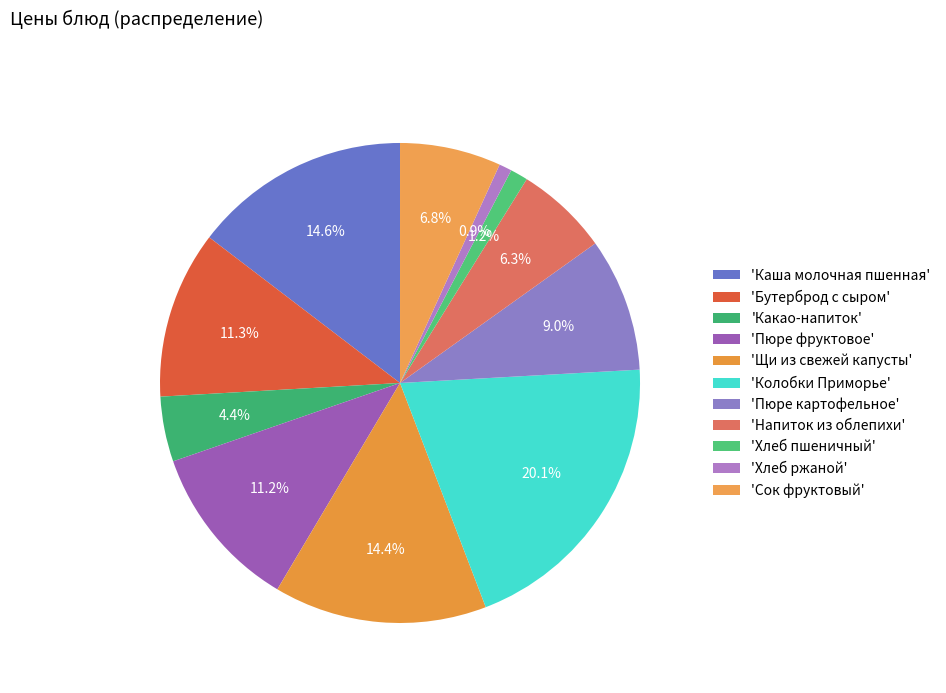

How many slices are in this pie chart?

11